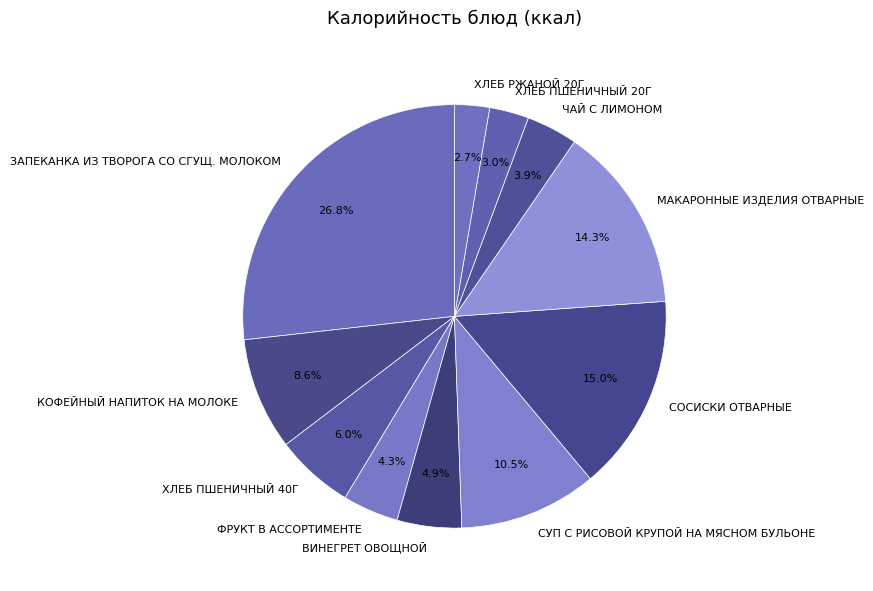

To the nearest percent, what is the combined percentage of СУП С РИСОВОЙ КРУПОЙ НА МЯСНОМ БУЛЬОНЕ and КОФЕЙНЫЙ НАПИТОК НА МОЛОКЕ?

19%